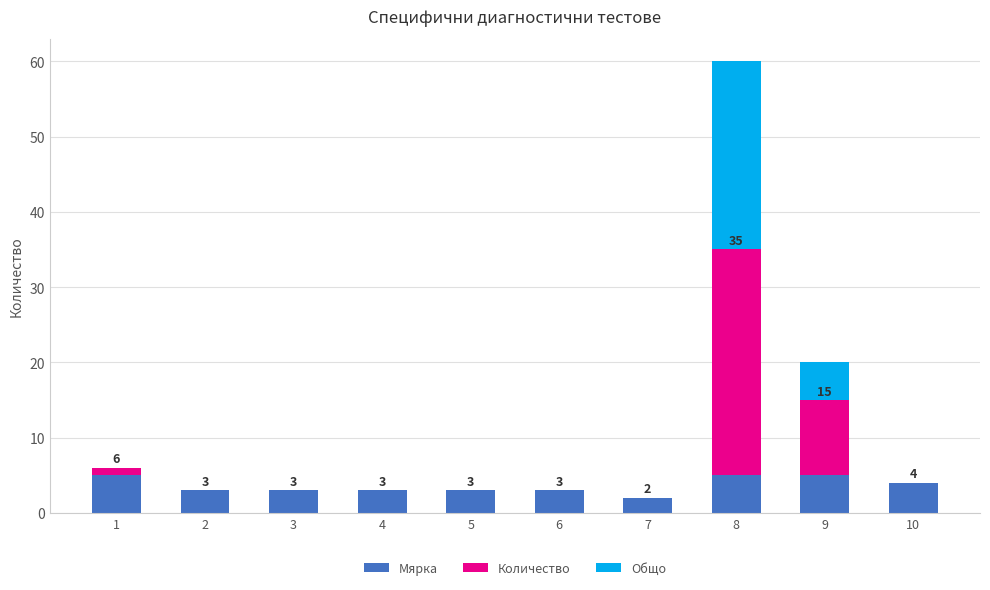

The Мярка series shows 4 at 10. True or false?

True